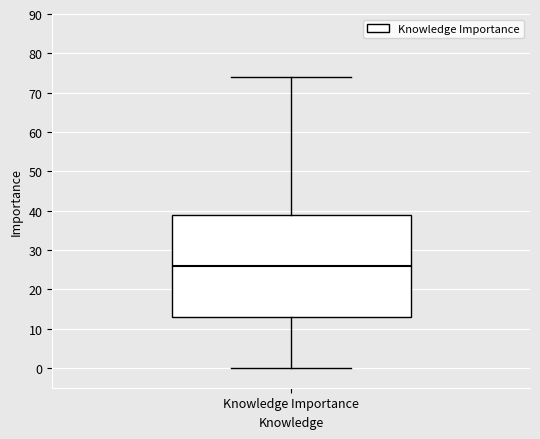

Transcribe this box plot: give where the median line is, the range the box spans, and where the two whiskers end, as read against the y-axis. The values are not printed on the chart, so give them approximately, as read against the axis.

median 26, box 13 to 39, whiskers 0 to 74